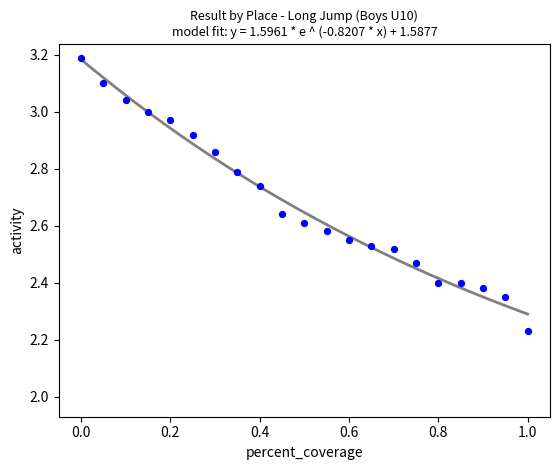

What is the range of X values (max minus min)?

1.0